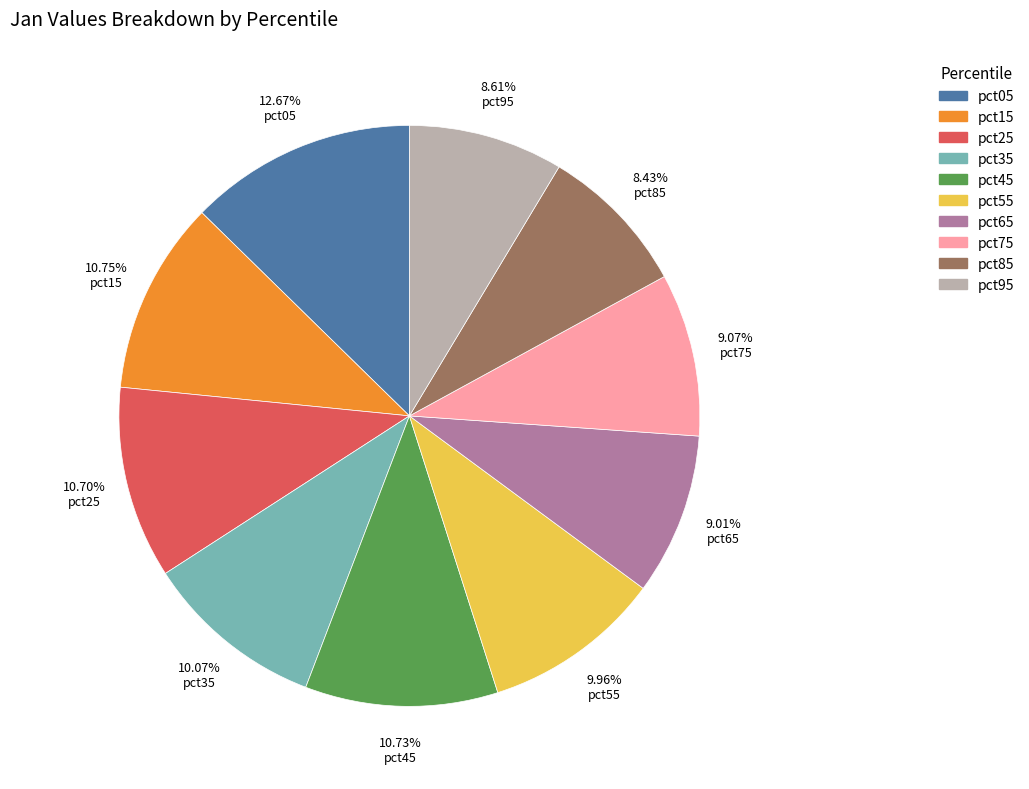

What percentage is the pct35 slice, to the nearest percent?

10%